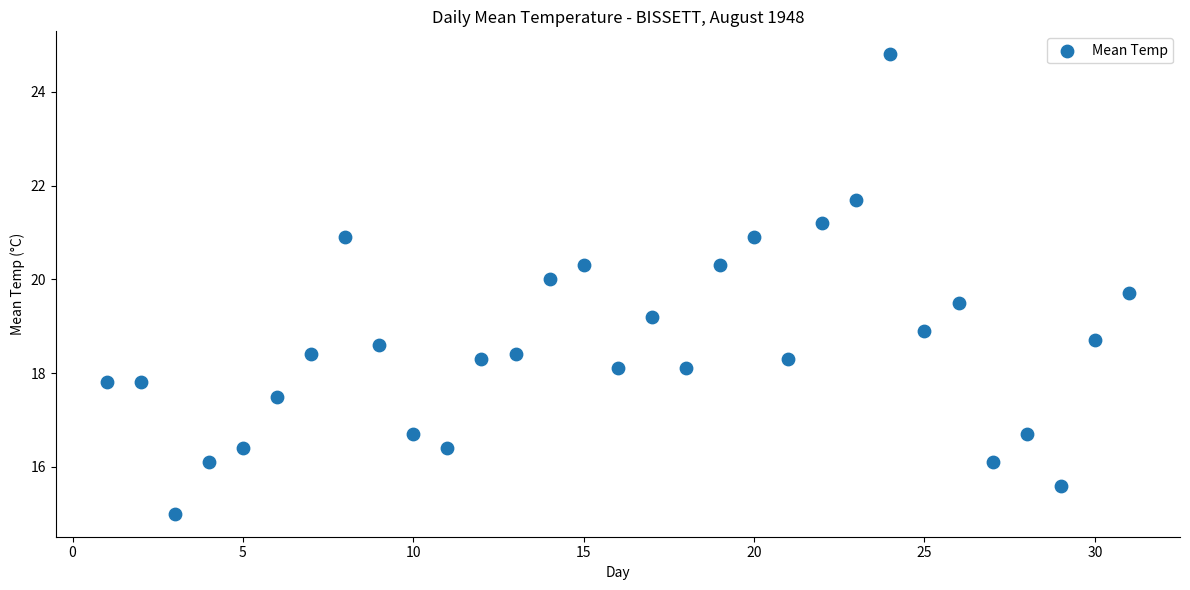

What is the range of Y values (max minus min)?

9.8